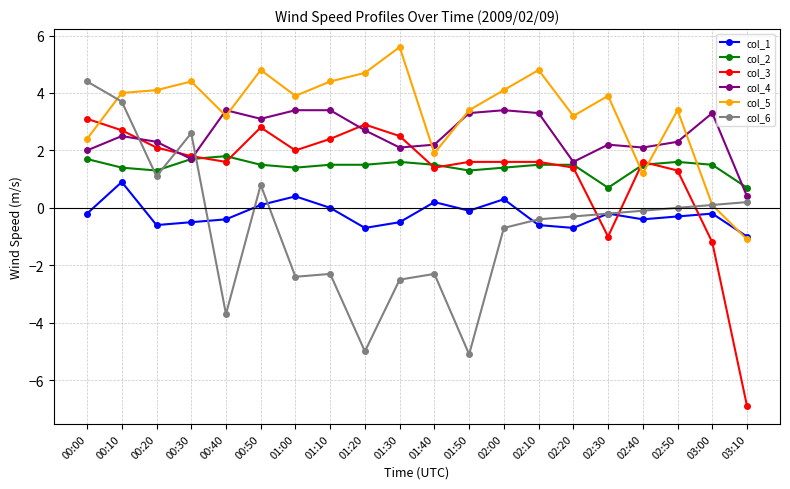

What is the difference between the col_6 values at 03:00 and 01:10?

2.4